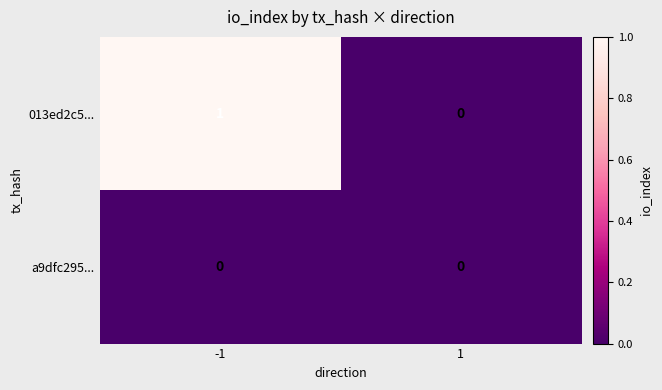

How many series are shown in this chart?

2